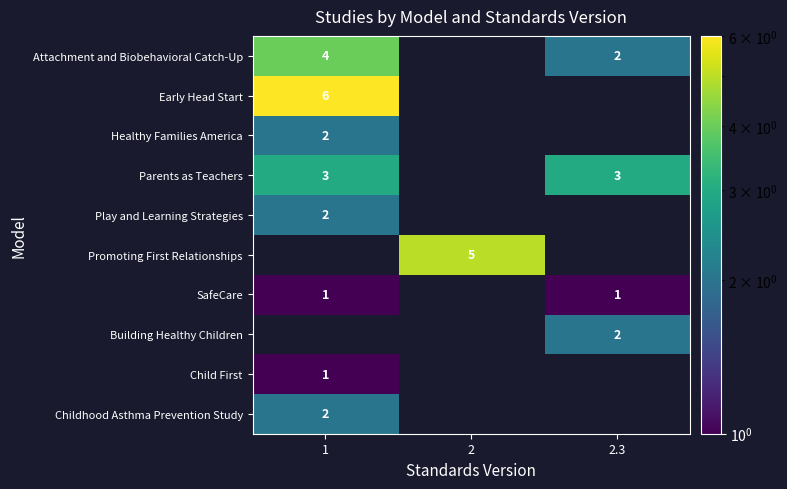

True or false: Parents as Teachers has a value of 3 at 1.

True